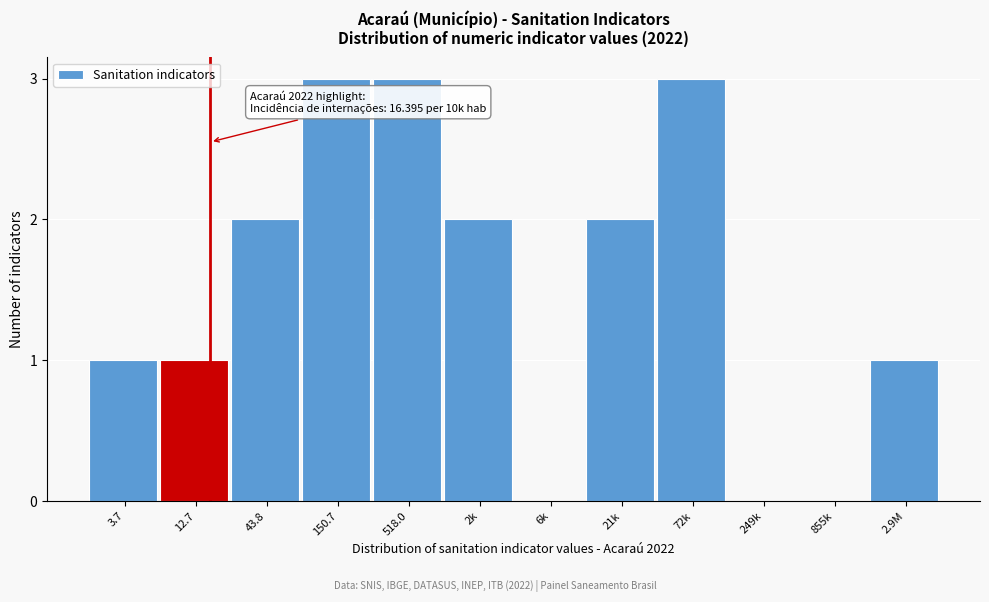

Reading right to left, transcribe all the data shown in this chart.

2.9M=1	855k=0	249k=0	72k=3	21k=2	6k=0	2k=2	518.0=3	150.7=3	43.8=2	12.7=1	3.7=1